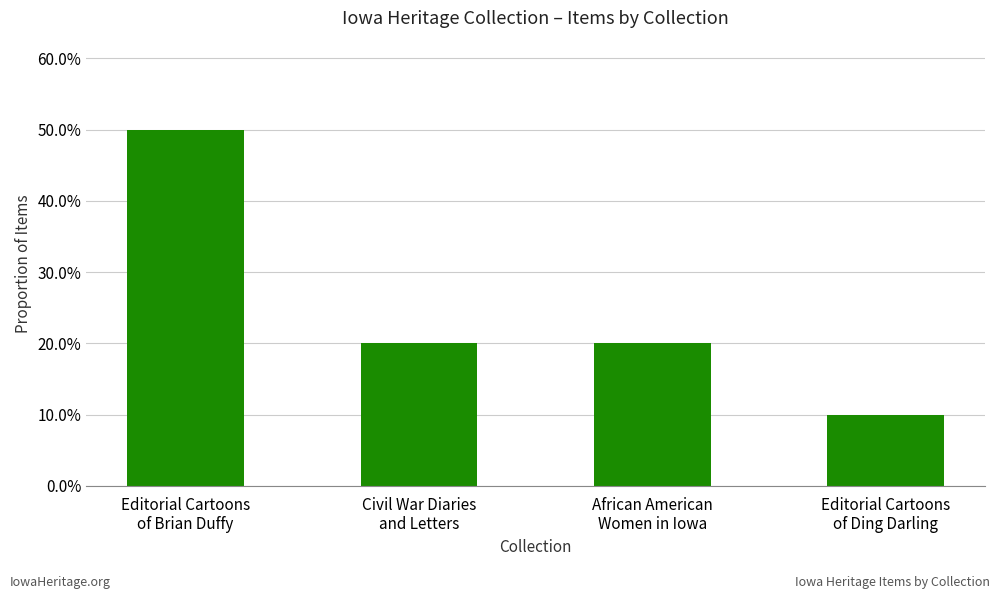

Reading left to right, list all the values displayed in this chart.

Editorial Cartoons
of Brian Duffy=0.5	Civil War Diaries
and Letters=0.2	African American
Women in Iowa=0.2	Editorial Cartoons
of Ding Darling=0.1